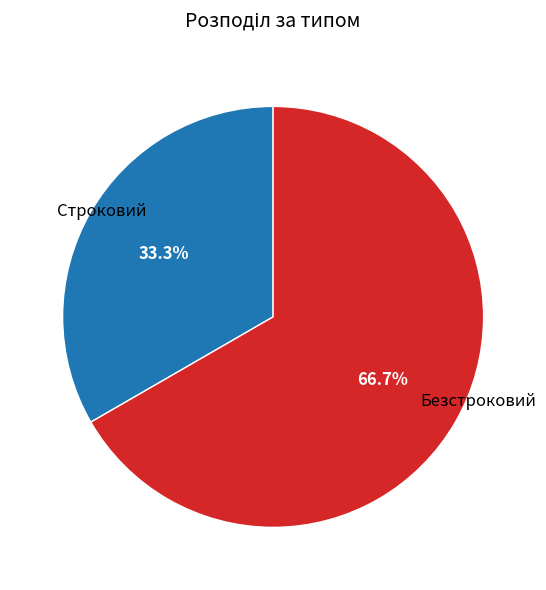

Count the number of slices in the pie.

2